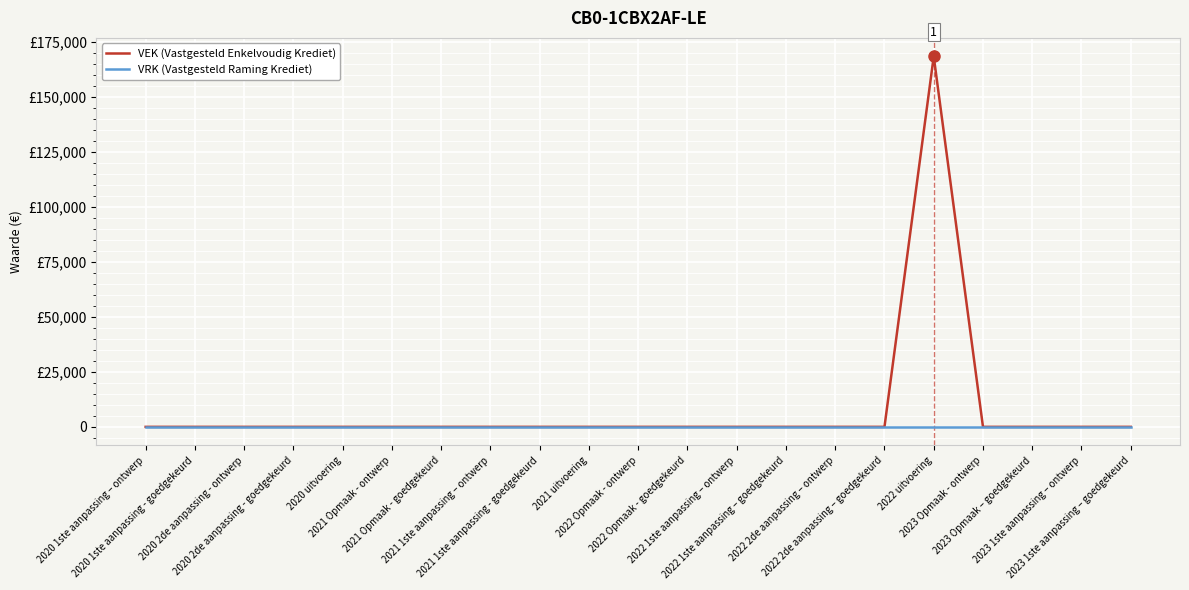

Does the chart have visible grid lines?

Yes